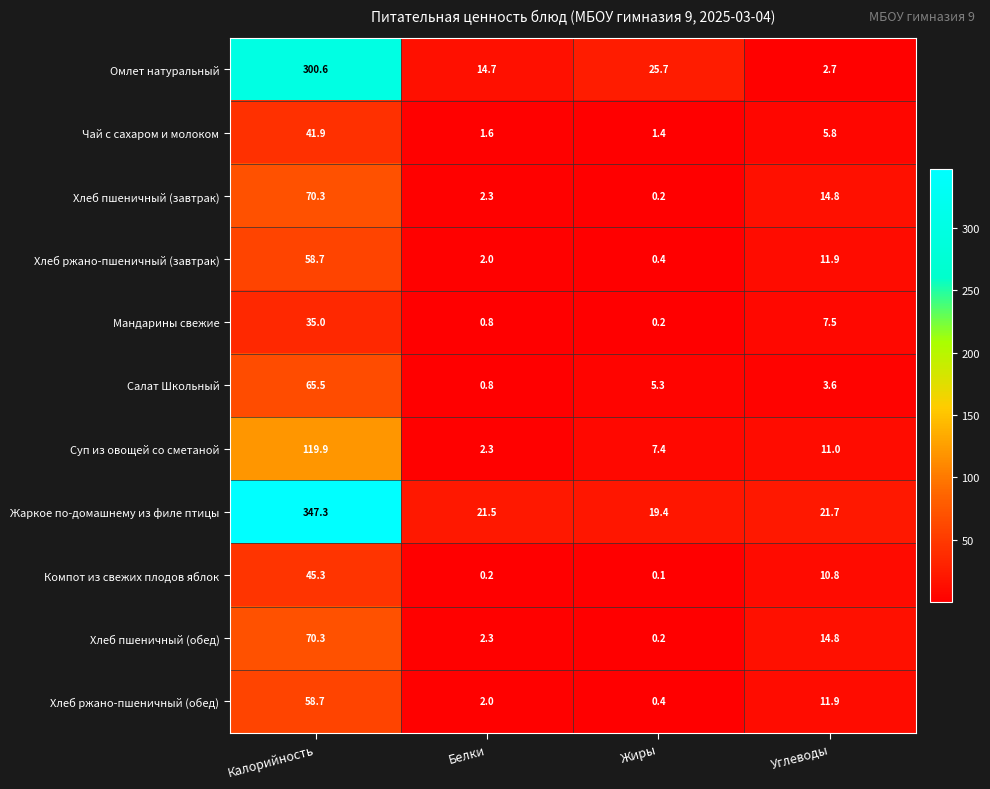

What is the difference between the Хлеб ржано-пшеничный (завтрак) values at Белки and Калорийность?

56.7